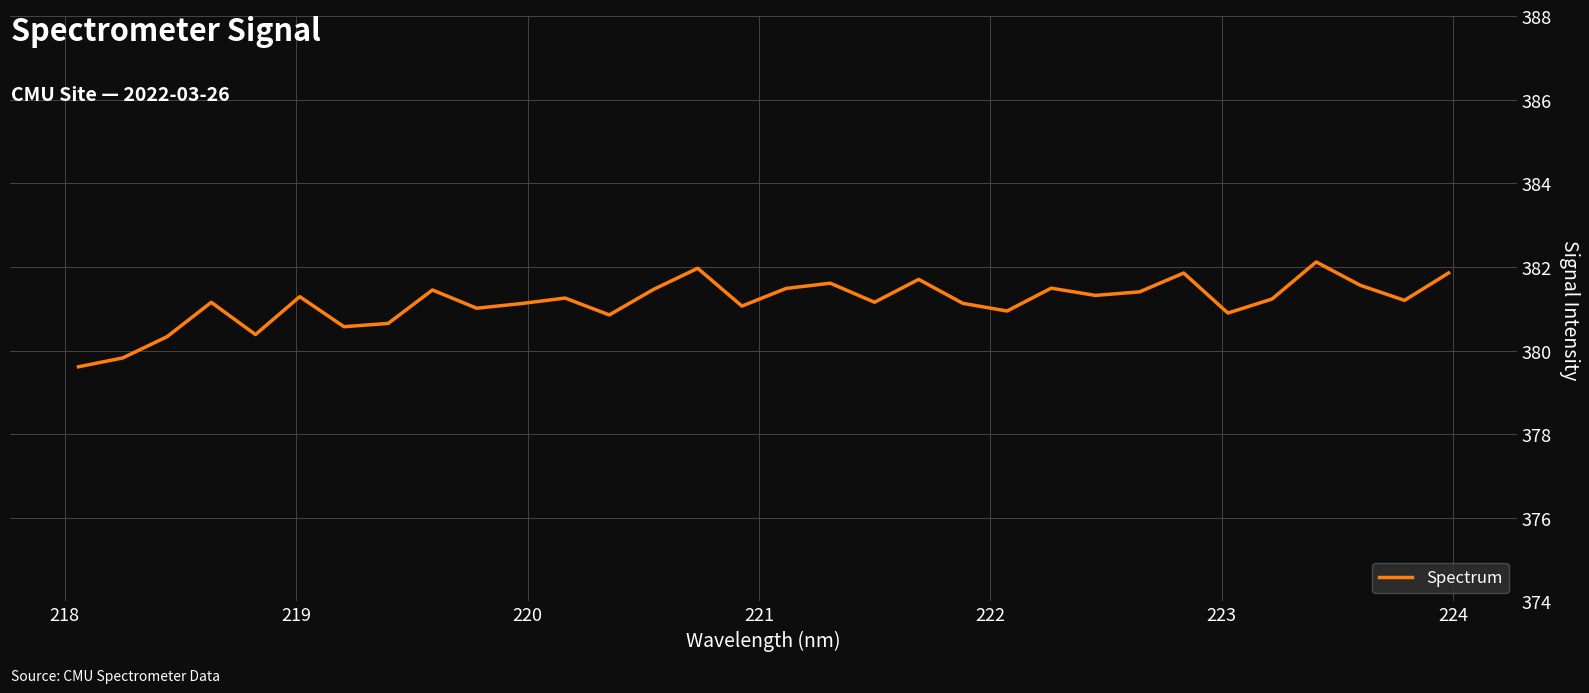

What is the greatest value displayed?

382.1